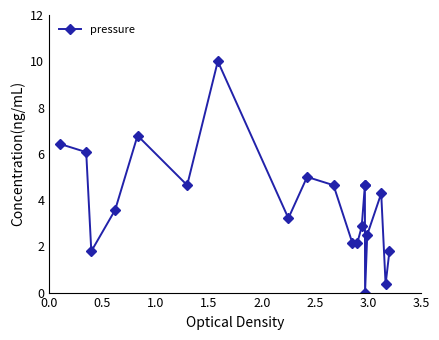

True or false: the data has more than 2 interior local peaks.

True